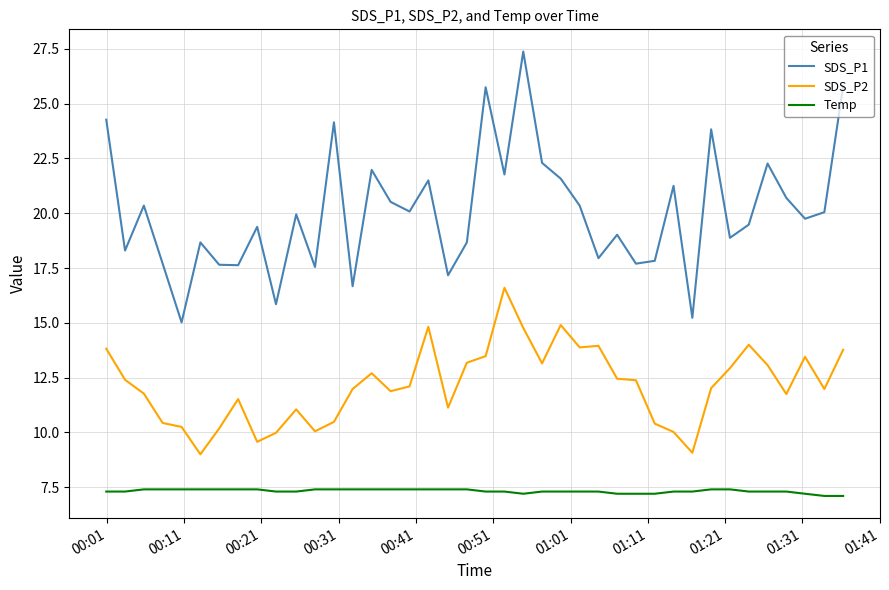

Which series has the widest spread of values?

SDS_P1